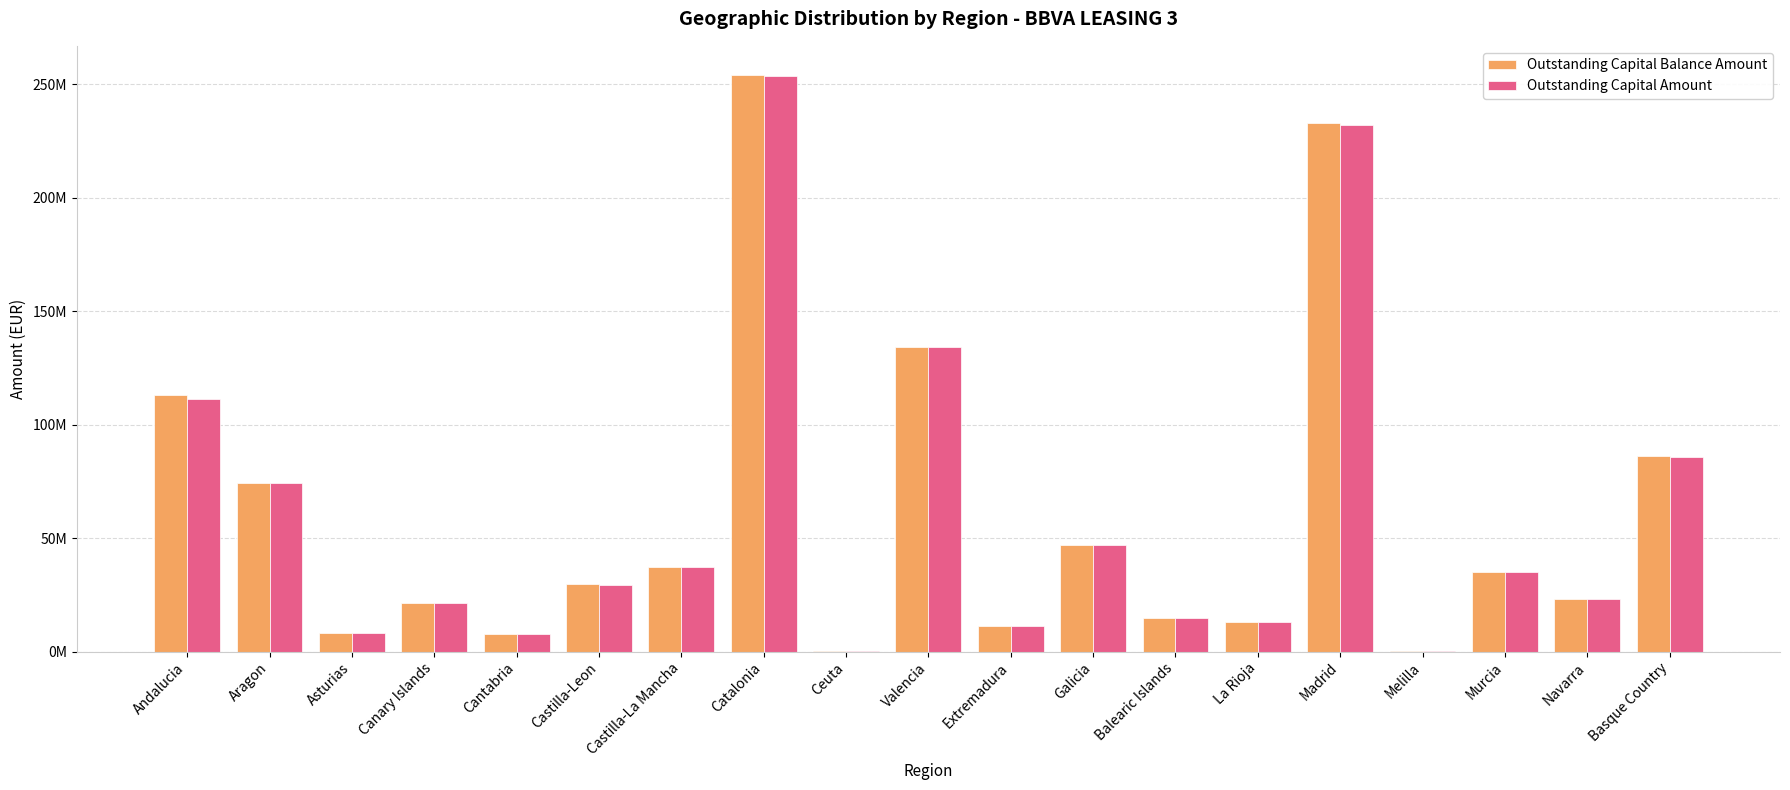

What is the sum of all Outstanding Capital Balance Amount values?

1143691820.1